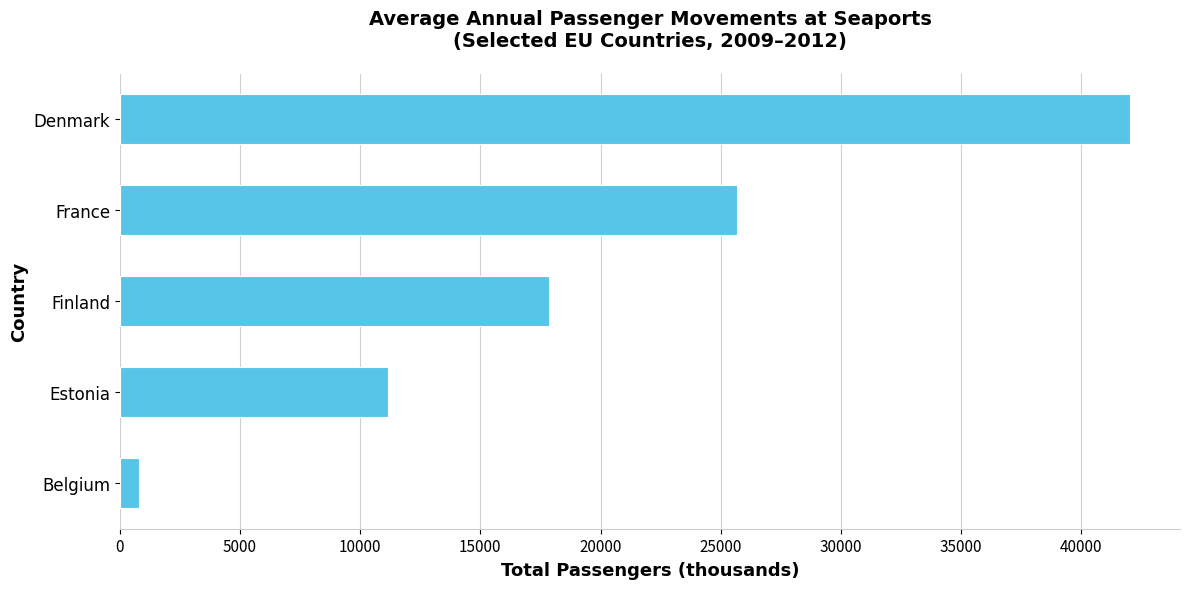

What is the sum of the values at Finland and Estonia?

29014.5